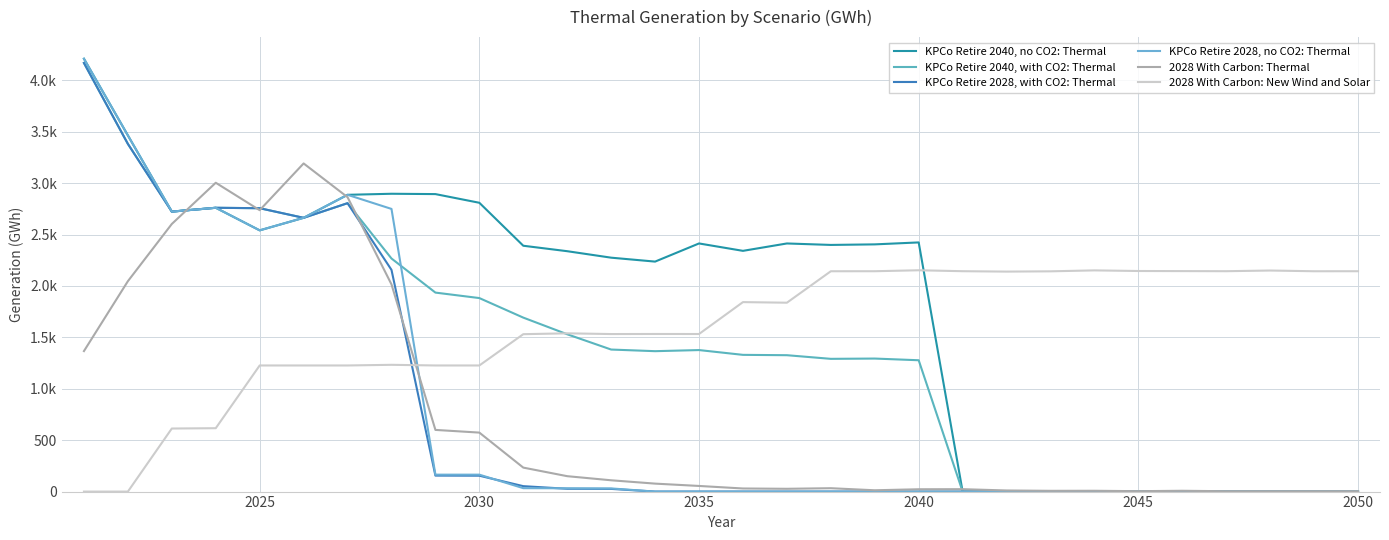

What is the average value of the KPCo Retire 2040, no CO2: Thermal series?

1782.5